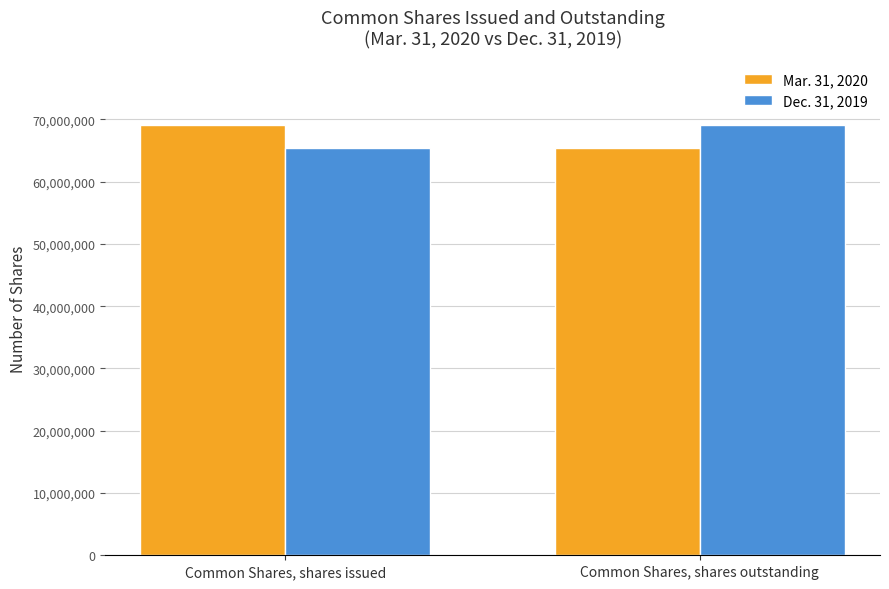

The value of Dec. 31, 2019 at Common Shares, shares issued is 65378890. True or false?

True